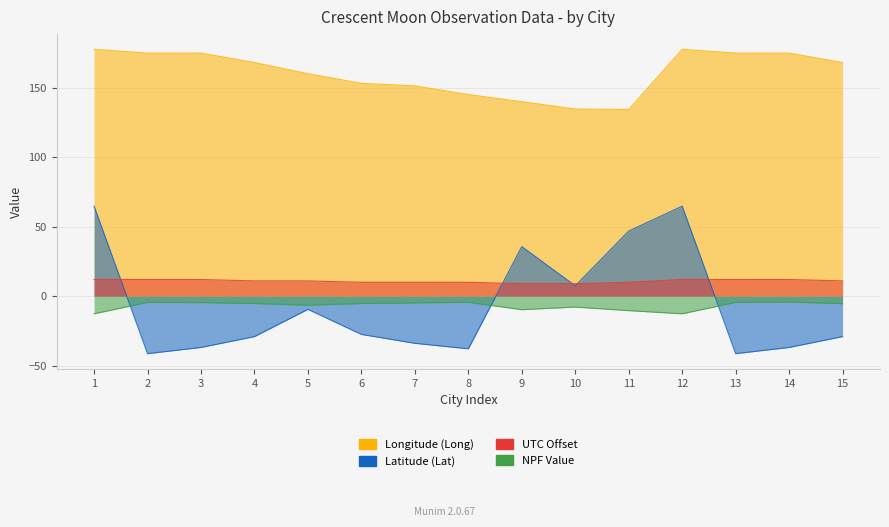

Which series ends up on top after the final intersection of Latitude (Lat) and UTC Offset?

UTC Offset